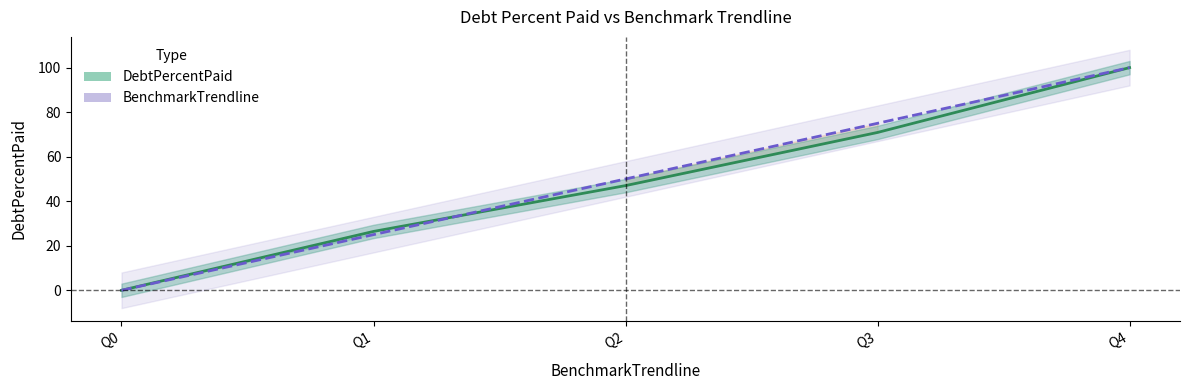

At which label does BenchmarkTrendline first exceed 50?

Q3